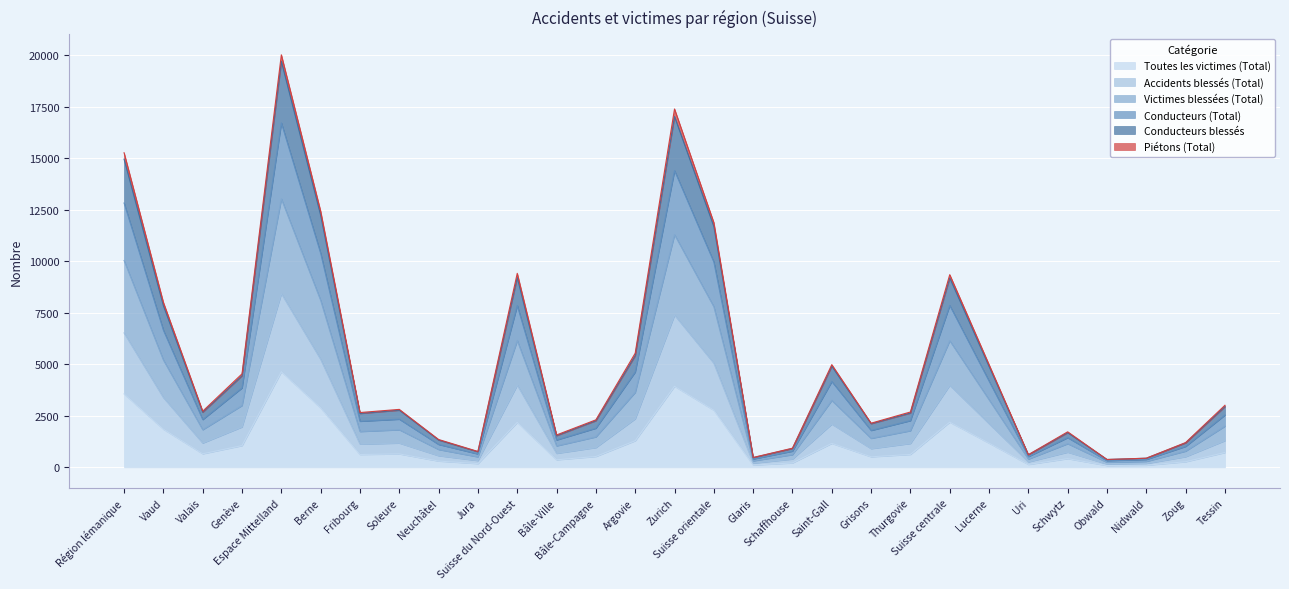

What are all the series names shown in the legend?

Toutes les victimes (Total), Accidents blessés (Total), Victimes blessées (Total), Conducteurs (Total), Conducteurs blessés, Piétons (Total)